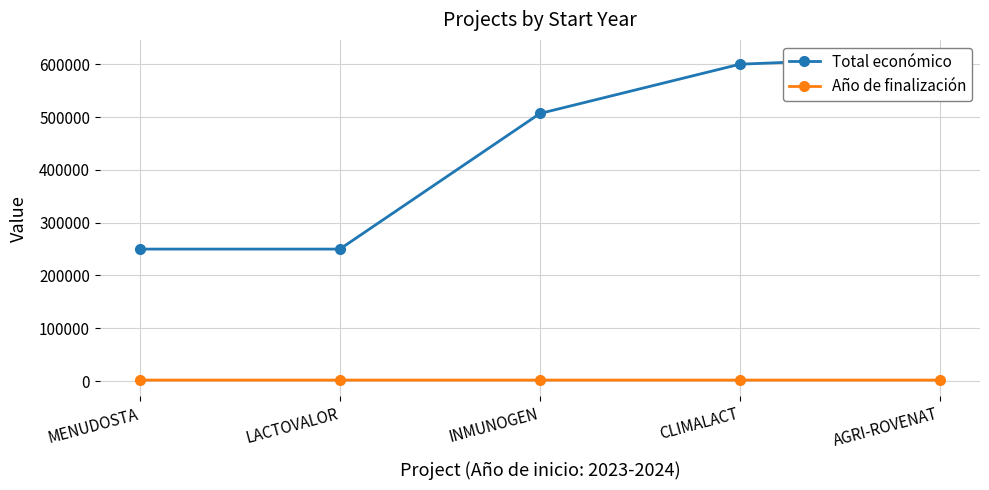

True or false: Total económico and Año de finalización cross at least once.

False